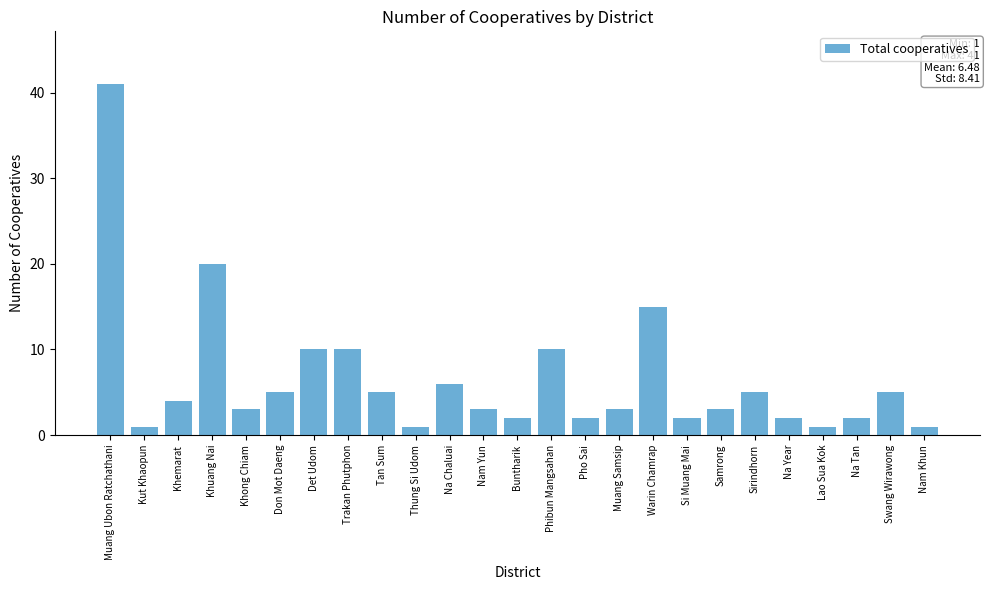

Reading right to left, list all the values displayed in this chart.

Nam Khun=1	Swang Wirawong=5	Na Tan=2	Lao Sua Kok=1	Na Year=2	Sirindhorn=5	Samrong=3	Si Muang Mai=2	Warin Chamrap=15	Muang Samsip=3	Pho Sai=2	Phibun Mangsahan=10	Buntharik=2	Nam Yun=3	Na Chaluai=6	Thung Si Udom=1	Tan Sum=5	Trakan Phutphon=10	Det Udom=10	Don Mot Daeng=5	Khong Chiam=3	Khuang Nai=20	Khemarat=4	Kut Khaopun=1	Muang Ubon Ratchathani=41